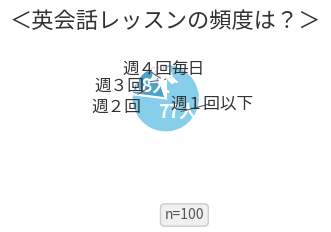

Is there a majority slice in this chart?

Yes